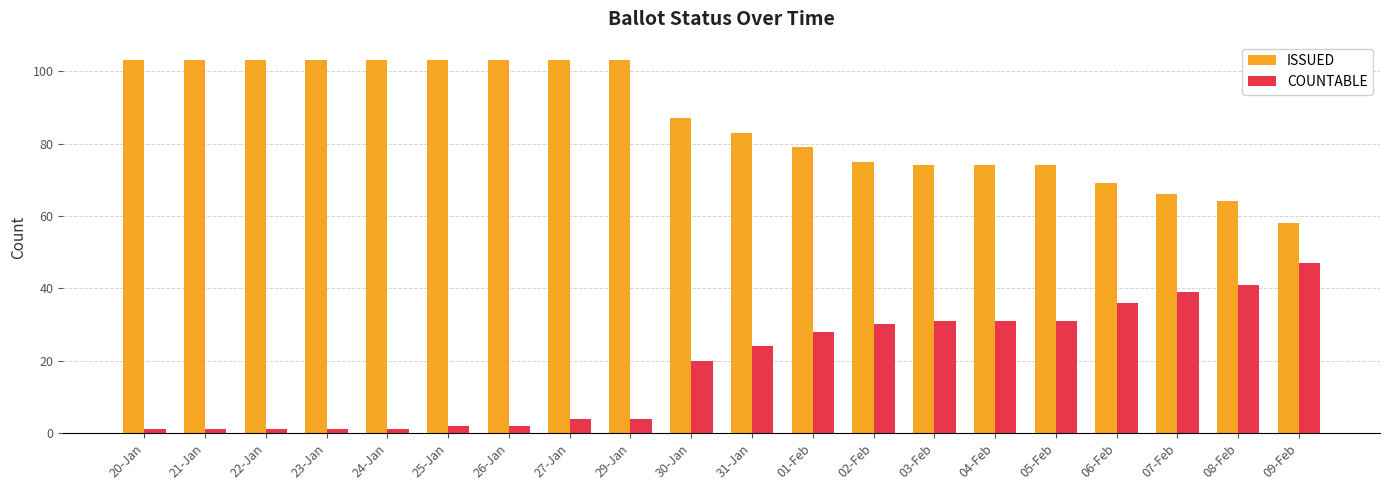

What position from the left is 01-Feb?

12